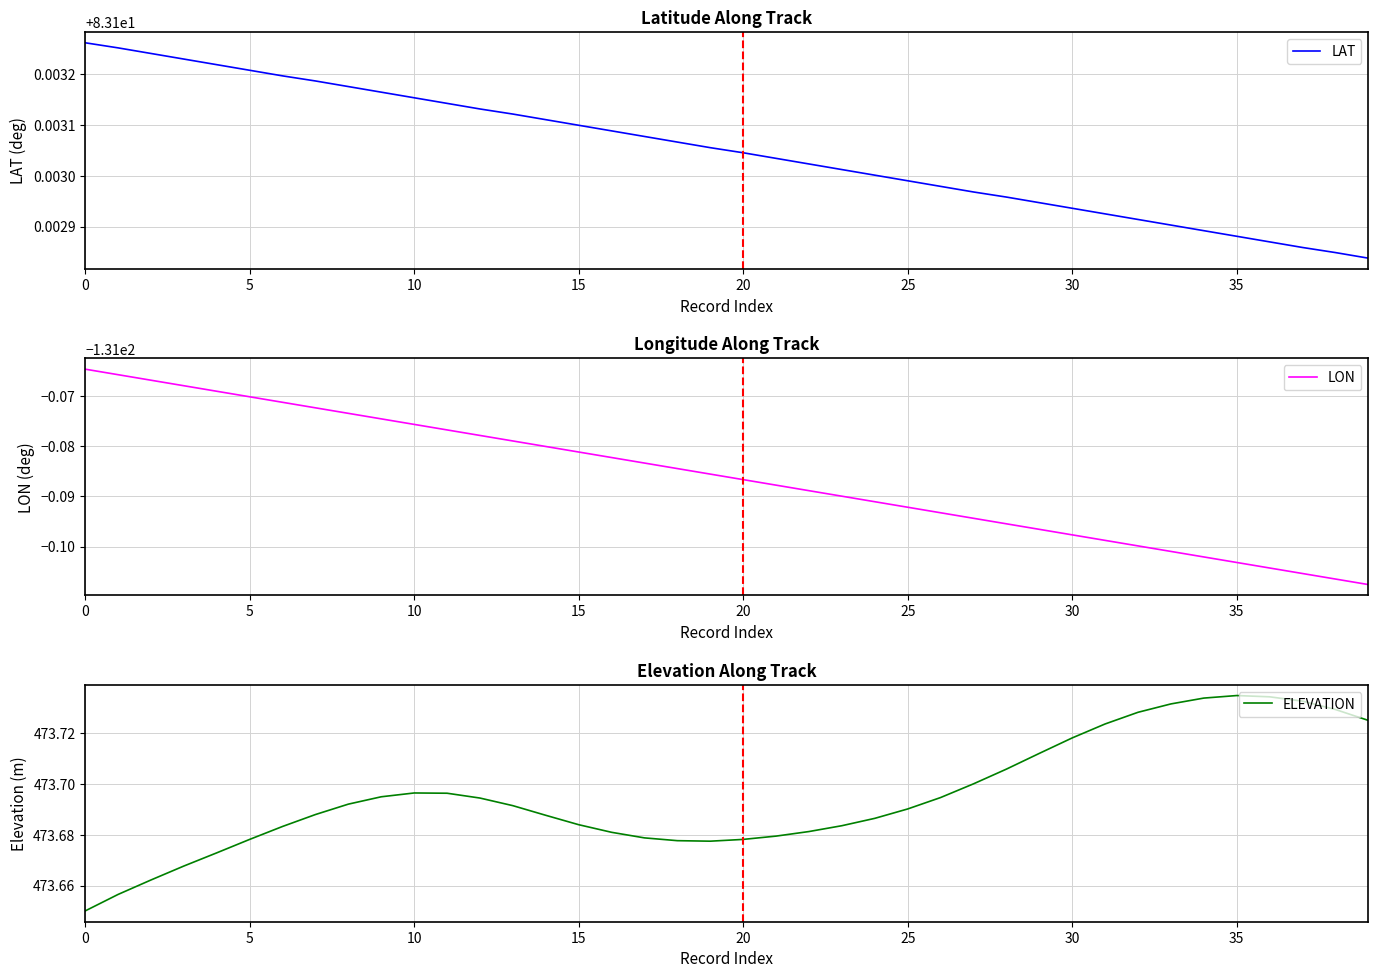

How many lines are shown in the chart?

3